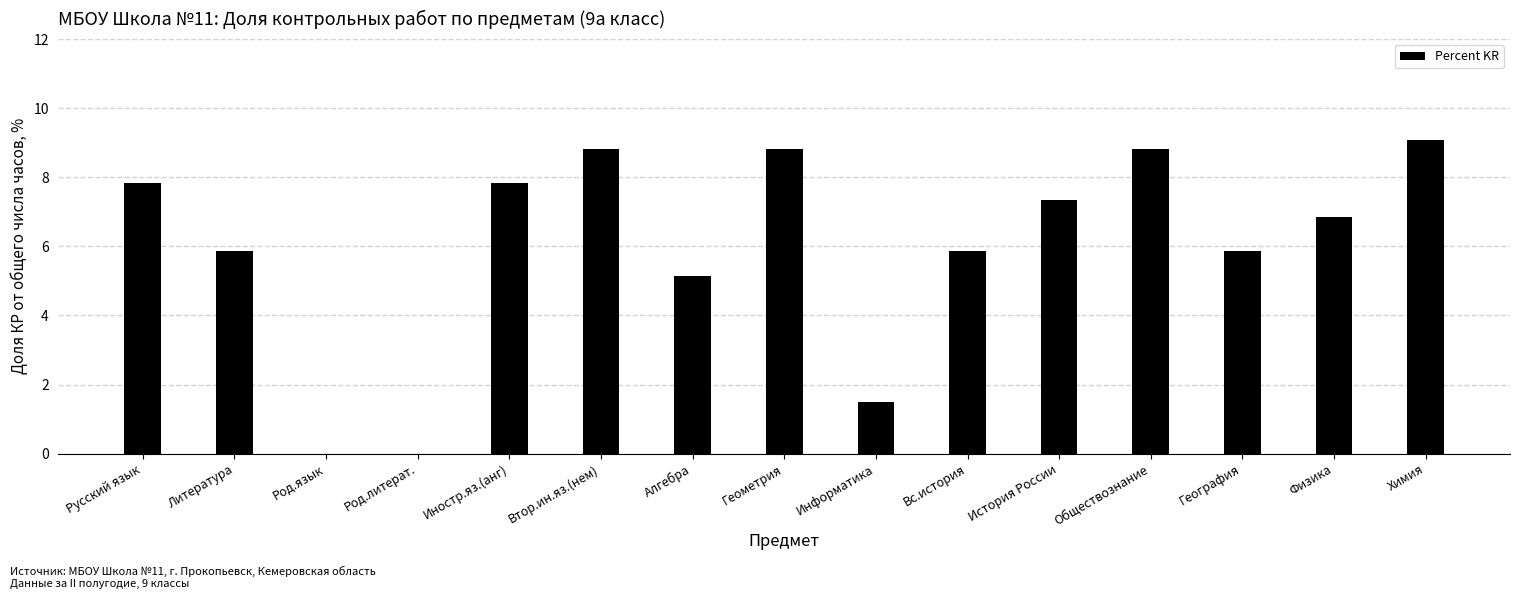

Are the bars horizontal?

No